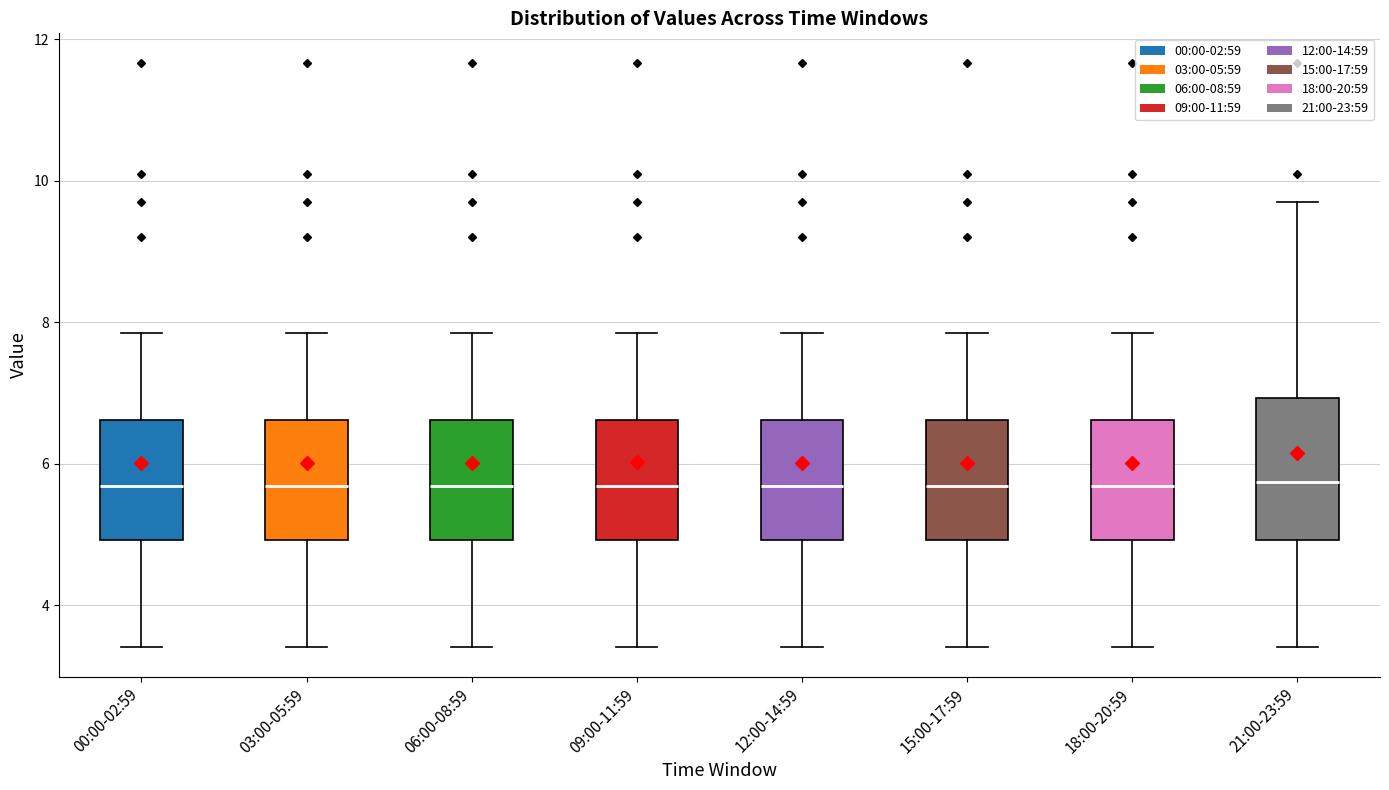

Which box is the tallest, from its lower edge to its upper edge?

21:00-23:59